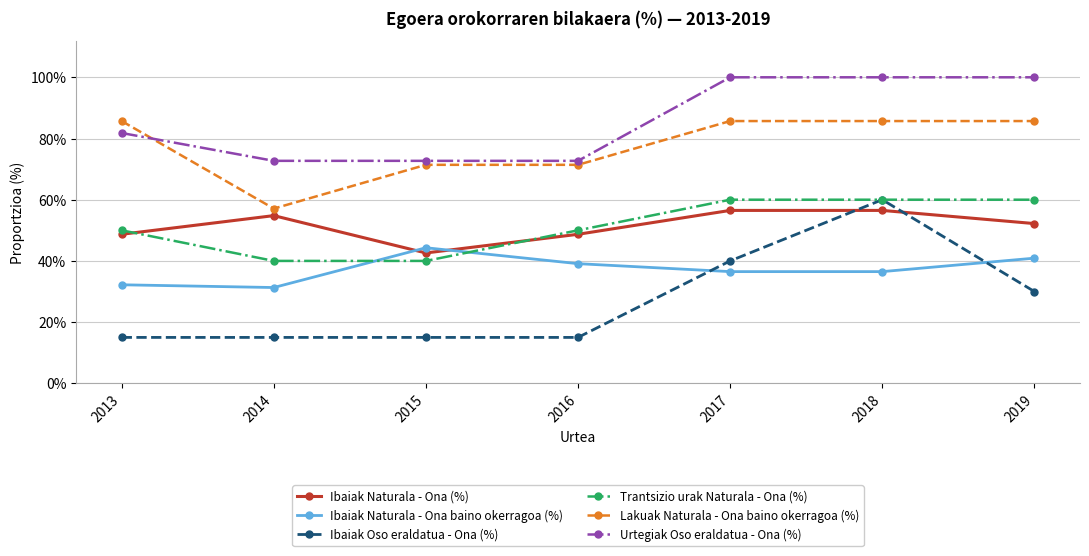

Which series has the largest total across all categories?

Urtegiak Oso eraldatua - Ona (%)